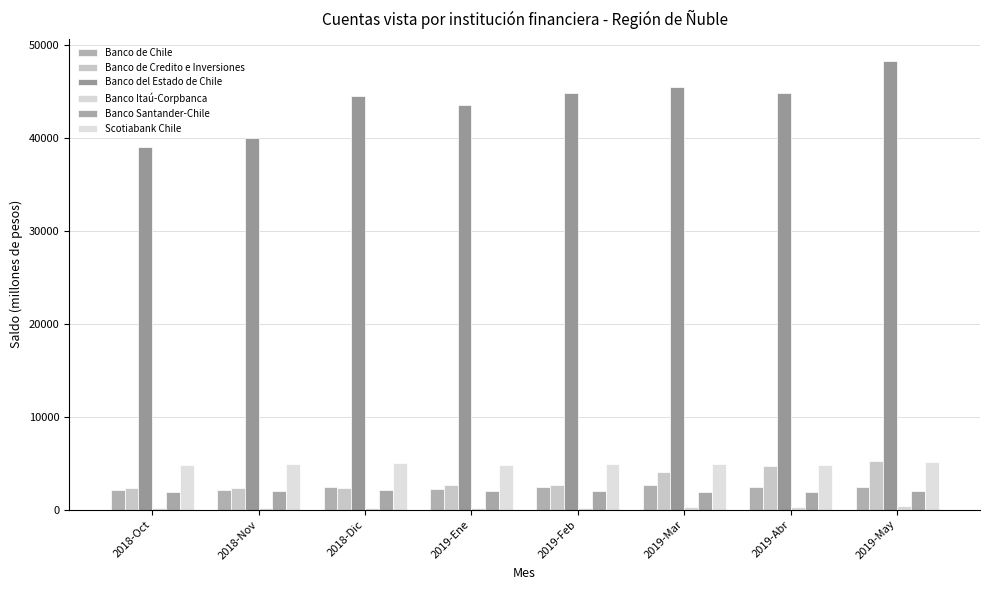

How many data points does each series have?

8